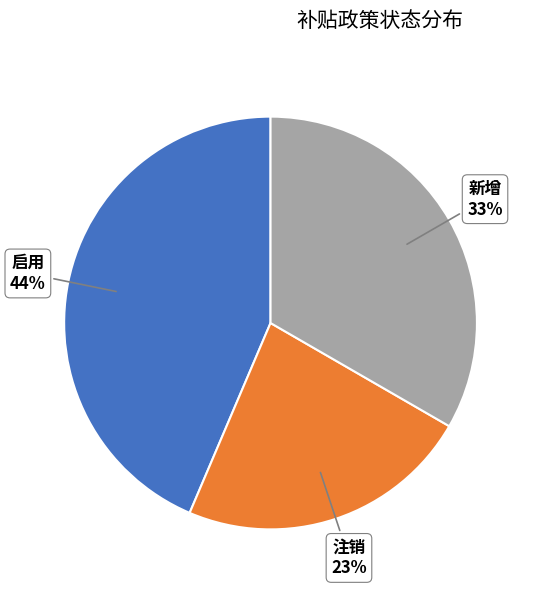

Is there a majority slice in this chart?

No